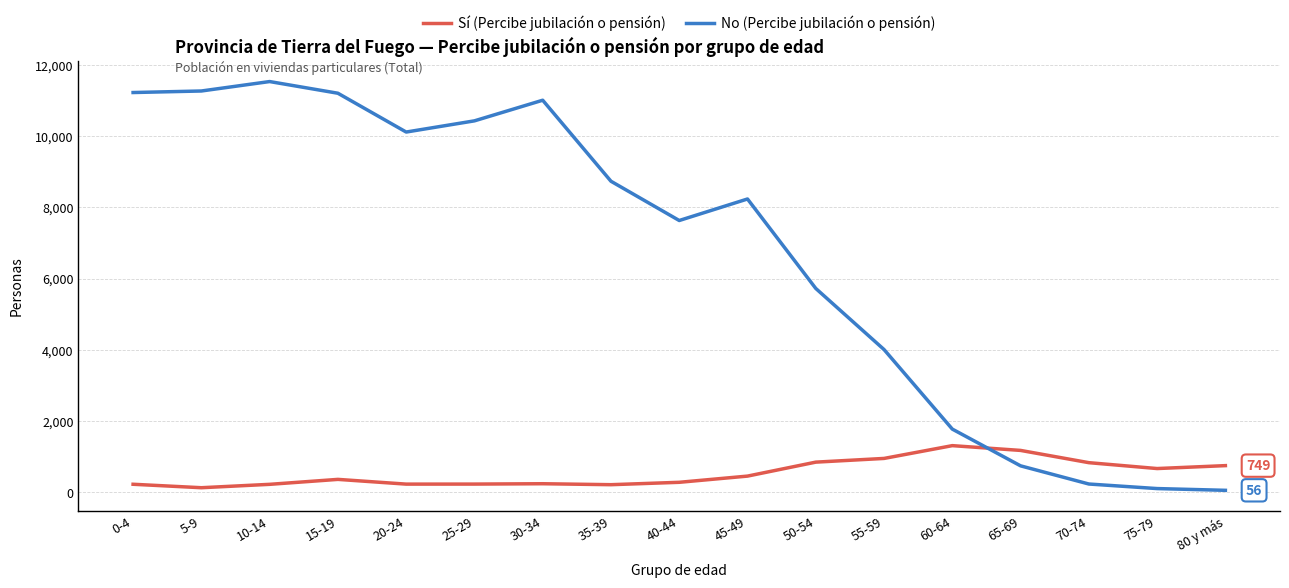

What is the sum of the Sí (Percibe jubilación o pensión) values at 30-34 and 80 y más?

990